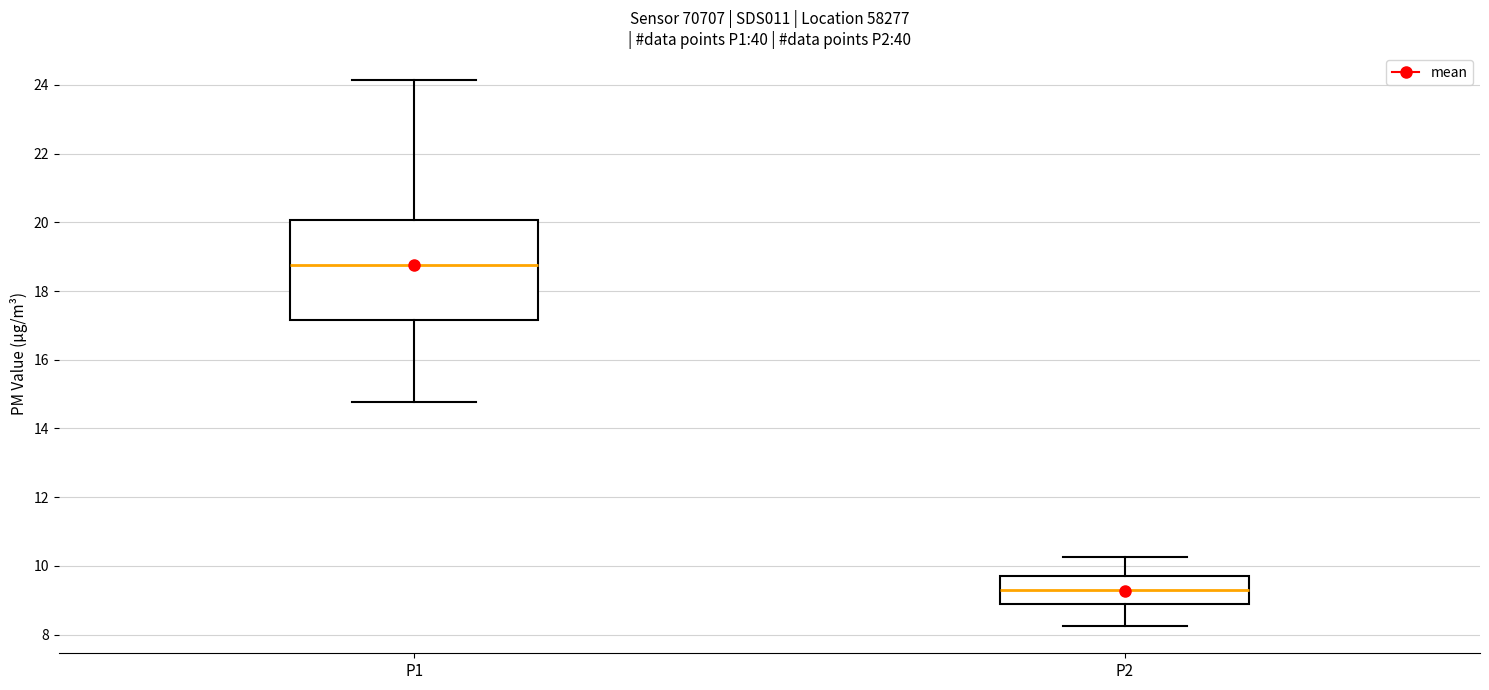

Reading left to right, transcribe this box plot: for each box, give where its median line is, the range the box spans, and where its two whiskers end, as read against the y-axis. The values are not printed on the chart, so give them approximately, as read against the axis.

P1: median 18.8, box 17.2 to 20.0, whiskers 14.8 to 24.2
P2: median 9.2, box 8.8 to 9.6, whiskers 8.2 to 10.2